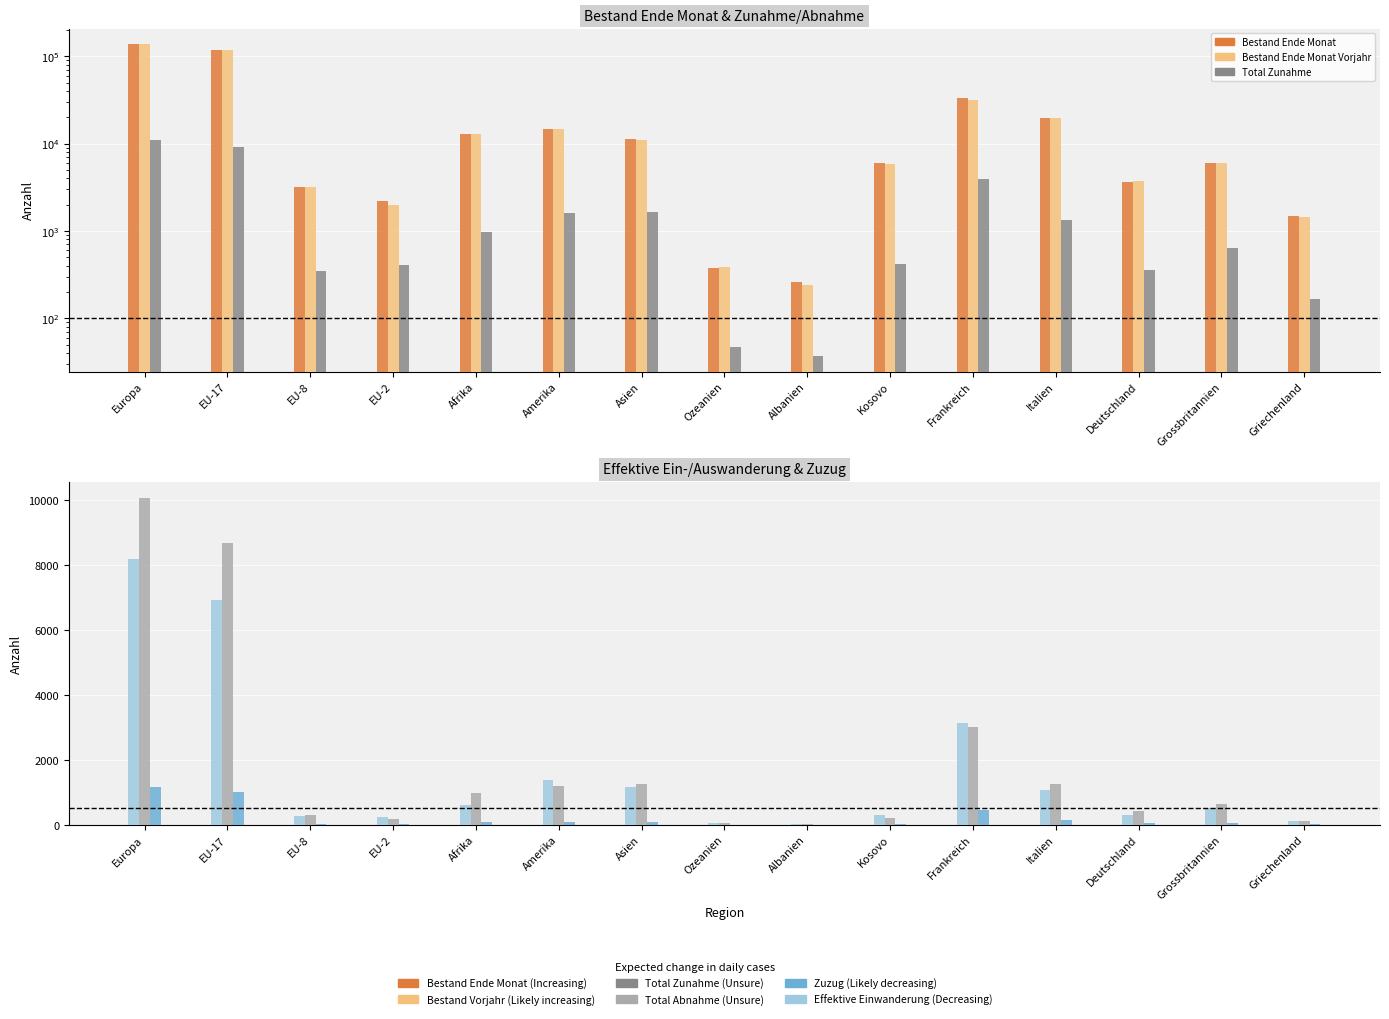

How many data points in Bestand Ende Monat Vorjahr are less than 6006?

7